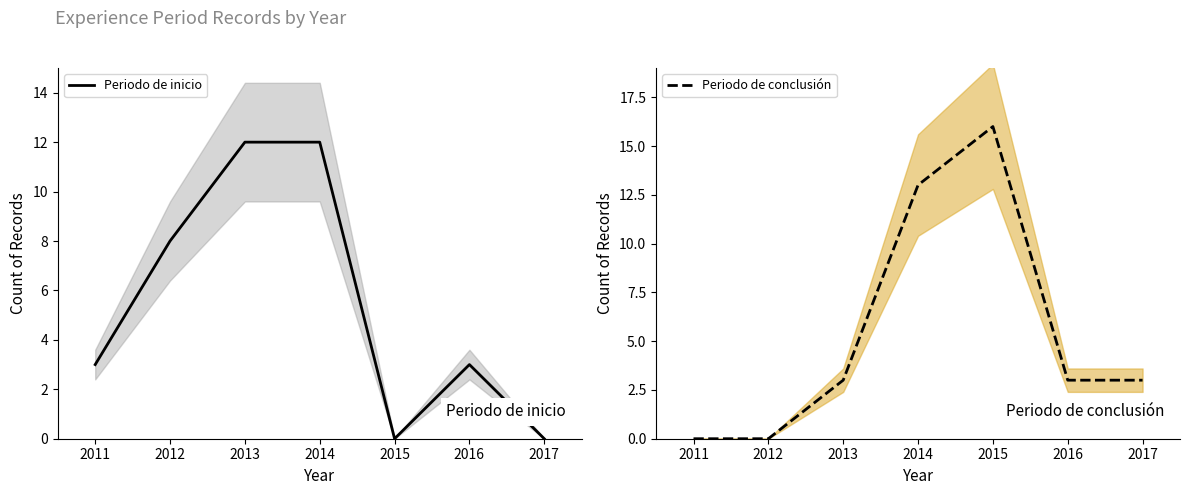

What is the difference between the maximum and minimum values in the Periodo de inicio series?

12